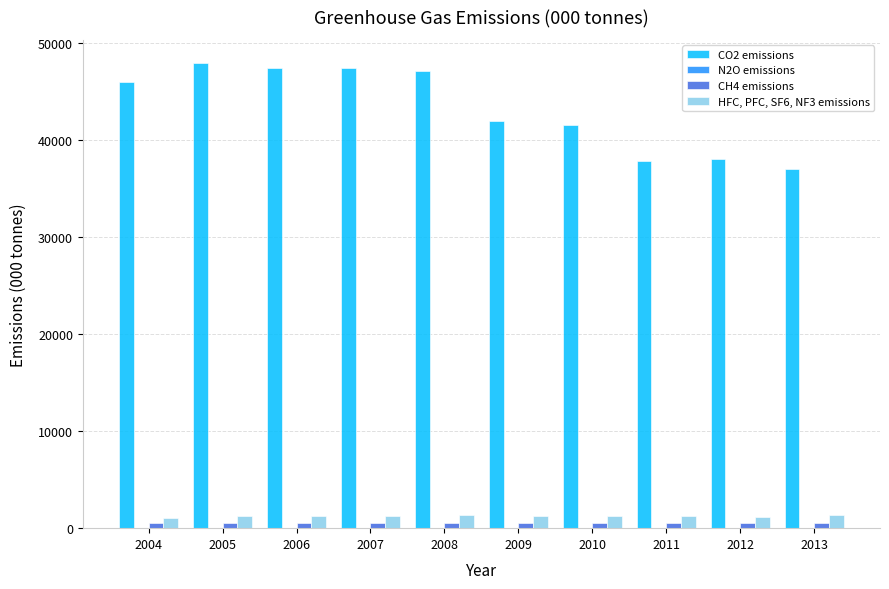

The value of HFC, PFC, SF6, NF3 emissions at 2013 is 1329.5. True or false?

True